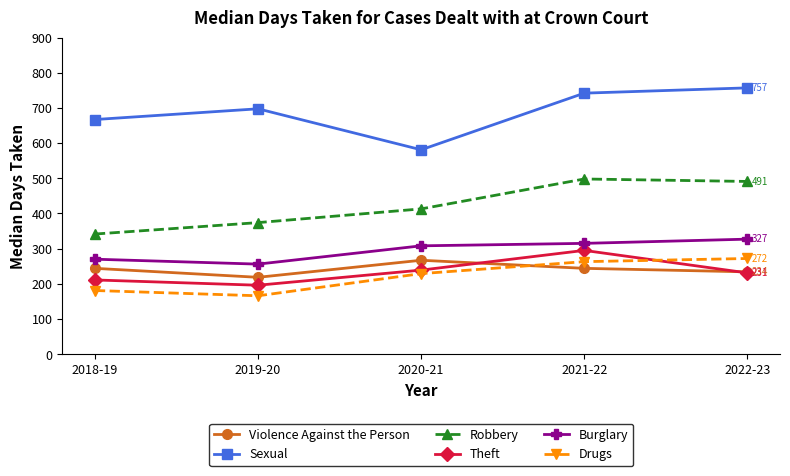

Which category has the lowest value in the Theft series?

2019-20